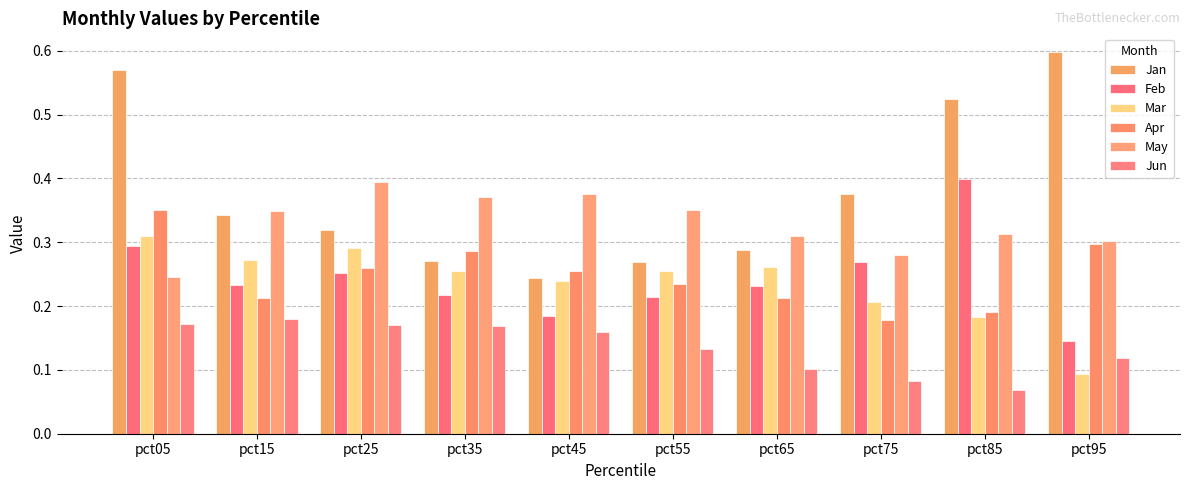

Reading left to right, extract all data points from this chart.

Jan: pct05=0.6	pct15=0.3	pct25=0.3	pct35=0.3	pct45=0.2	pct55=0.3	pct65=0.3	pct75=0.4	pct85=0.5	pct95=0.6
Feb: pct05=0.3	pct15=0.2	pct25=0.3	pct35=0.2	pct45=0.2	pct55=0.2	pct65=0.2	pct75=0.3	pct85=0.4	pct95=0.1
Mar: pct05=0.3	pct15=0.3	pct25=0.3	pct35=0.3	pct45=0.2	pct55=0.3	pct65=0.3	pct75=0.2	pct85=0.2	pct95=0.1
Apr: pct05=0.4	pct15=0.2	pct25=0.3	pct35=0.3	pct45=0.3	pct55=0.2	pct65=0.2	pct75=0.2	pct85=0.2	pct95=0.3
May: pct05=0.2	pct15=0.3	pct25=0.4	pct35=0.4	pct45=0.4	pct55=0.4	pct65=0.3	pct75=0.3	pct85=0.3	pct95=0.3
Jun: pct05=0.2	pct15=0.2	pct25=0.2	pct35=0.2	pct45=0.2	pct55=0.1	pct65=0.1	pct75=0.1	pct85=0.1	pct95=0.1